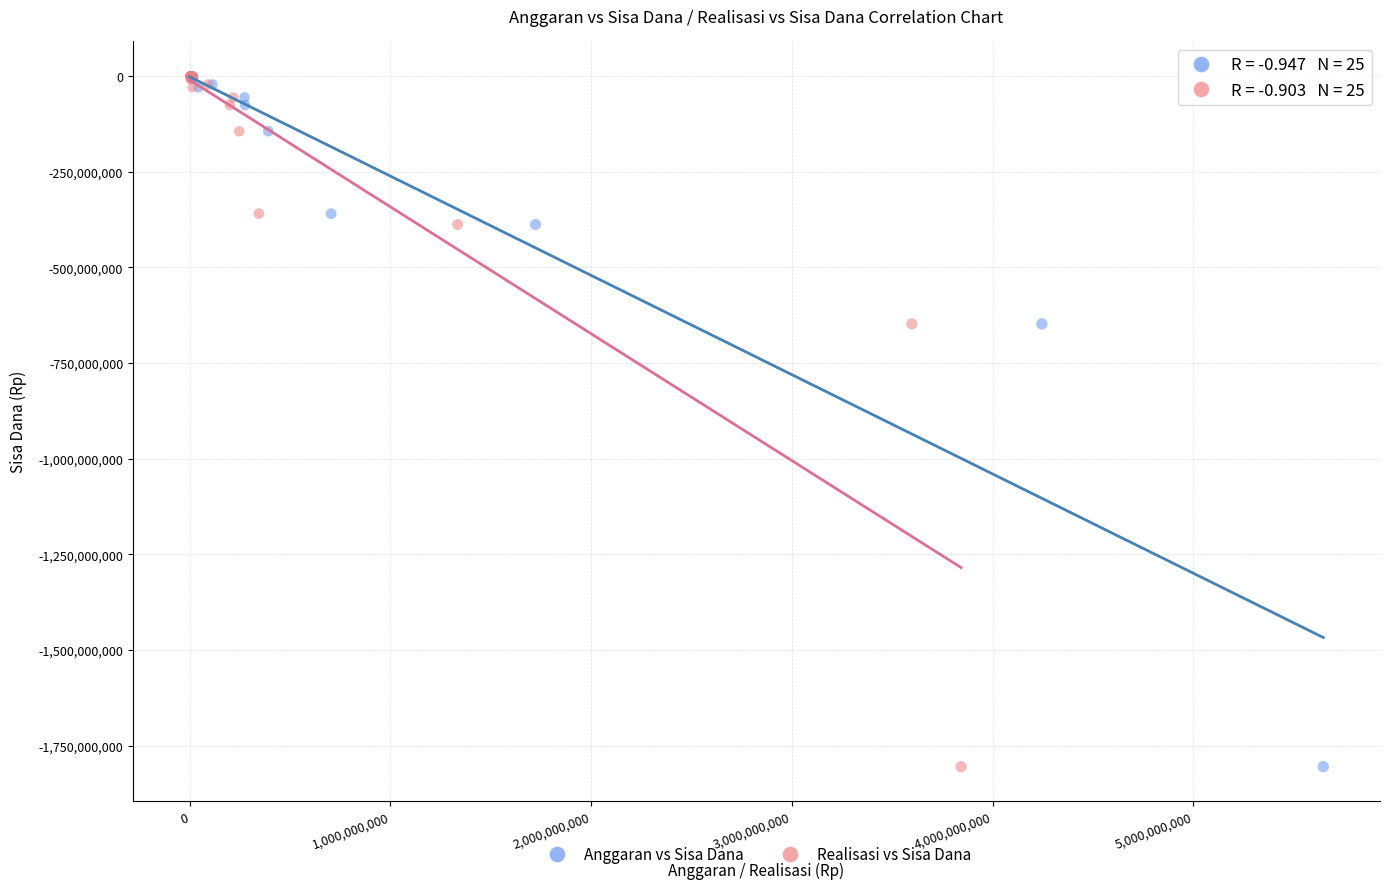

What are all the series names shown in the legend?

Anggaran vs Sisa Dana, Realisasi vs Sisa Dana